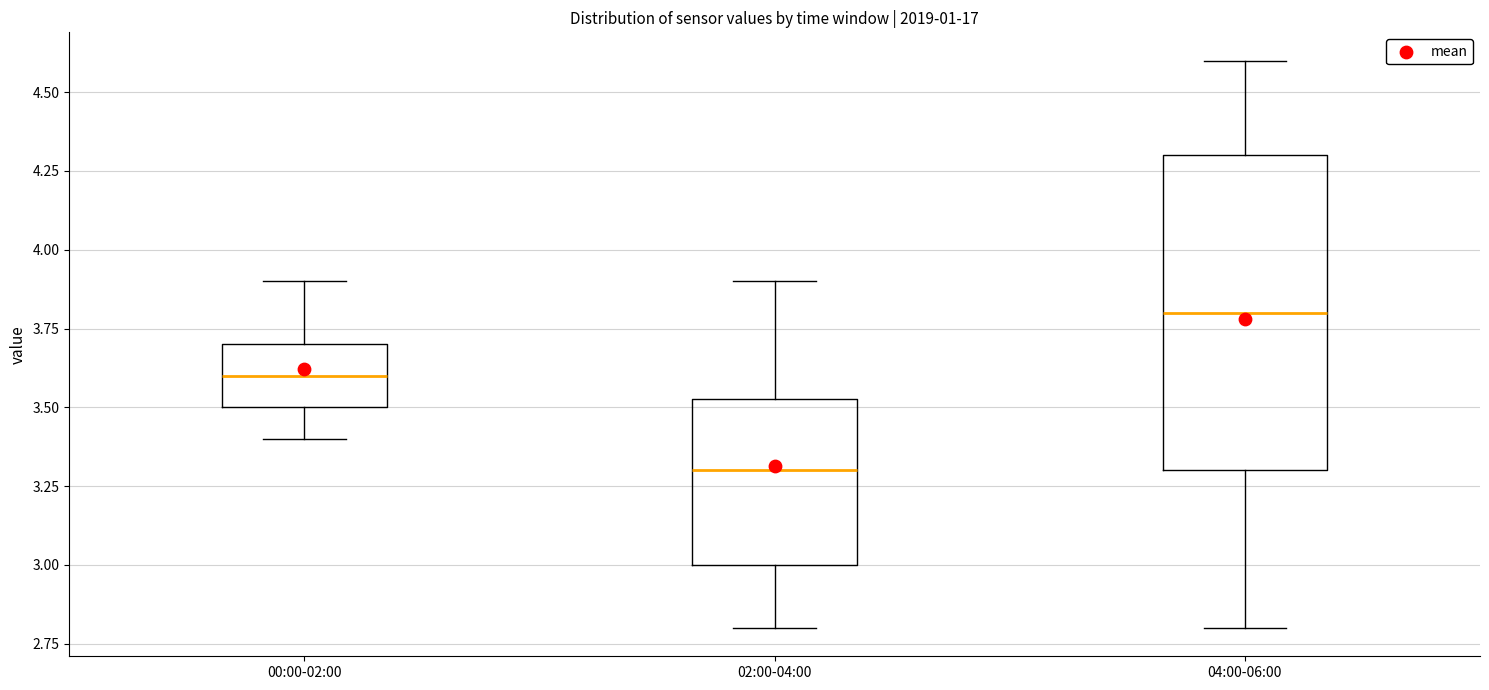

Where does the lower whisker of the box for 00:00-02:00 end on the y-axis? The values are not printed on the chart, so give them approximately, as read against the axis.

3.40